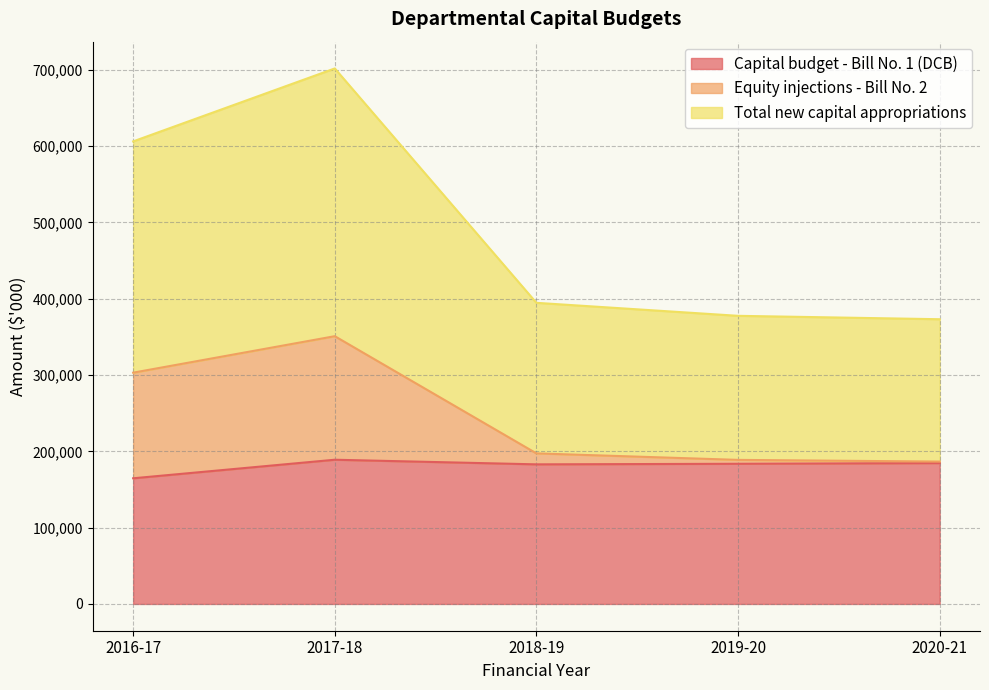

What is the label of the 1st point from the right?

2020-21